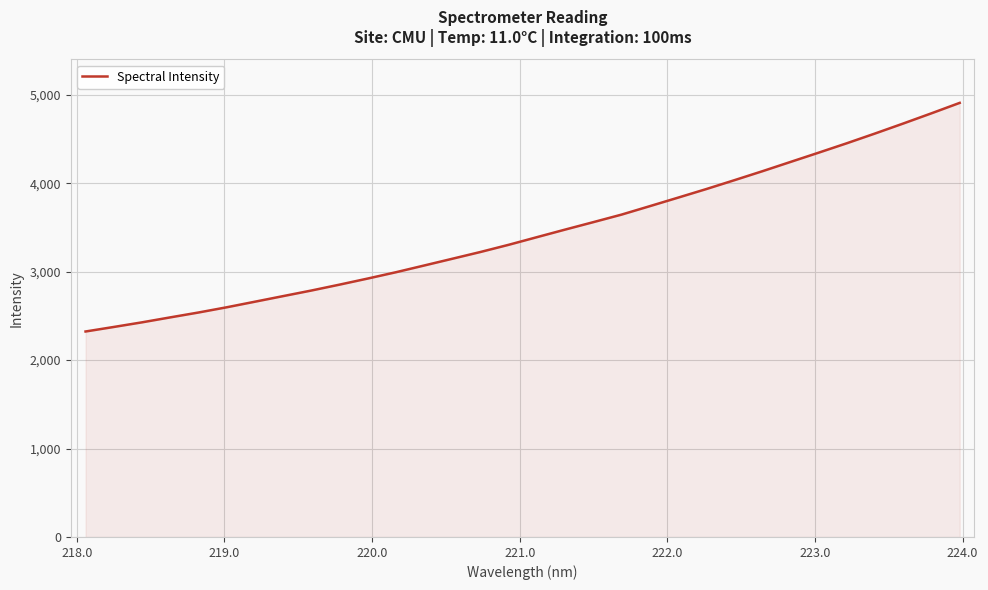

True or false: the data has more than 2 interior local peaks.

False